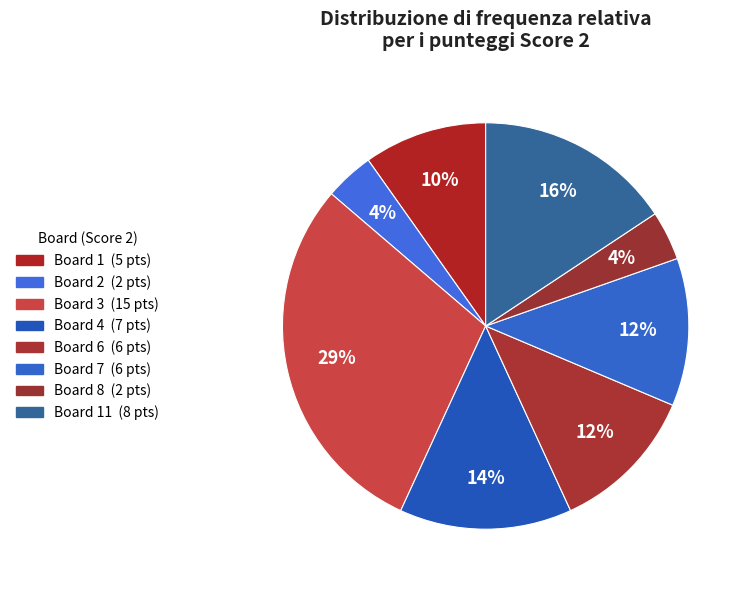

Is there any slice that represents more than half of the pie?

No